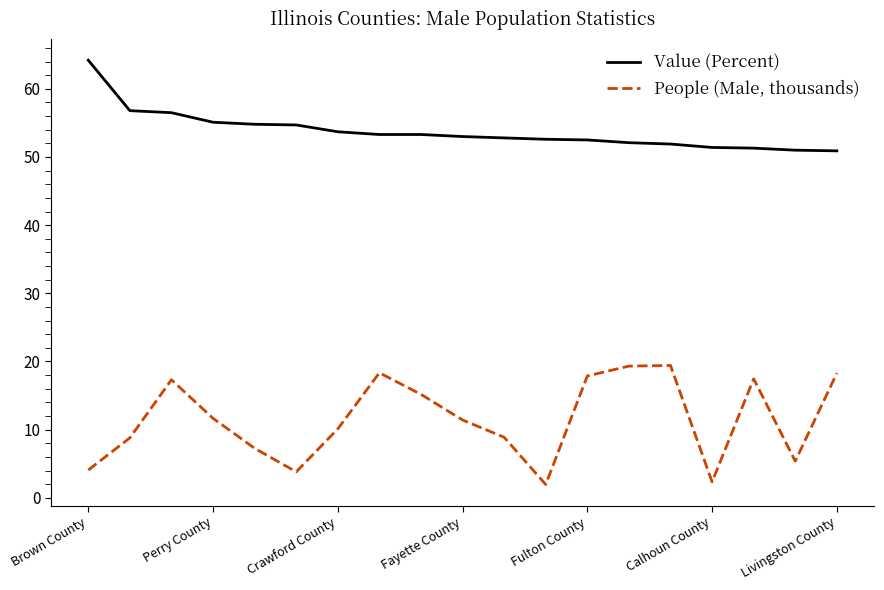

What is the difference between the maximum and minimum values in the Value (Percent) series?

13.3